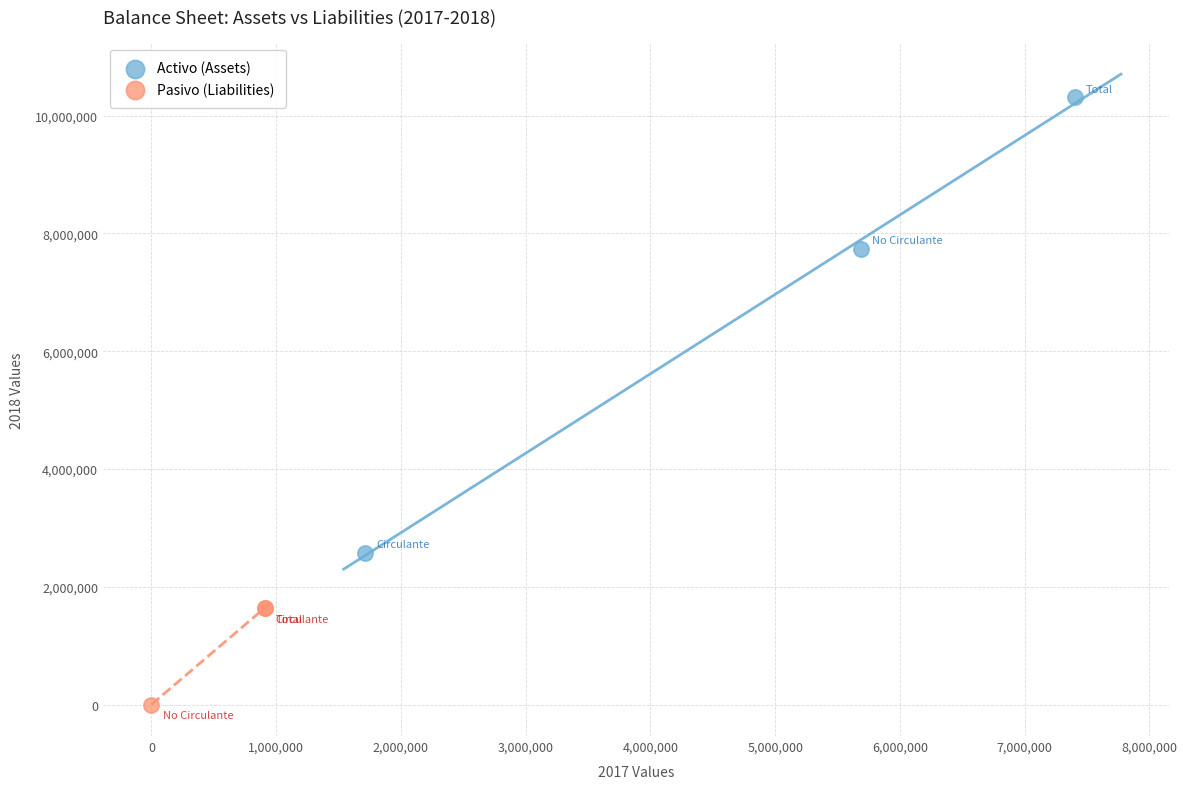

Which series has the largest Y range (max minus min)?

Activo (Assets)